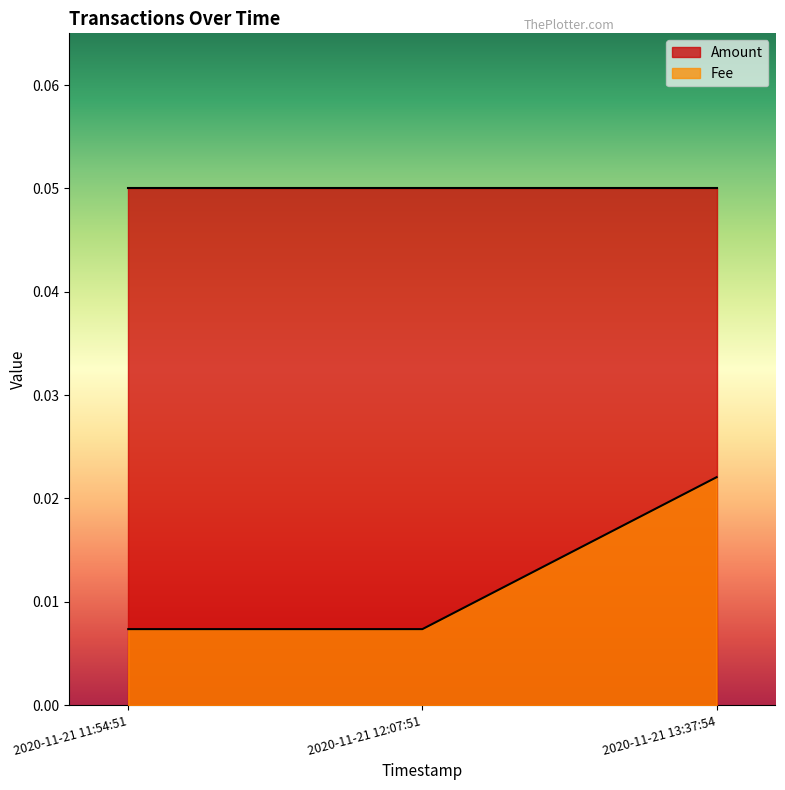

What is the label of the 2nd point from the left?

2020-11-21 12:07:51